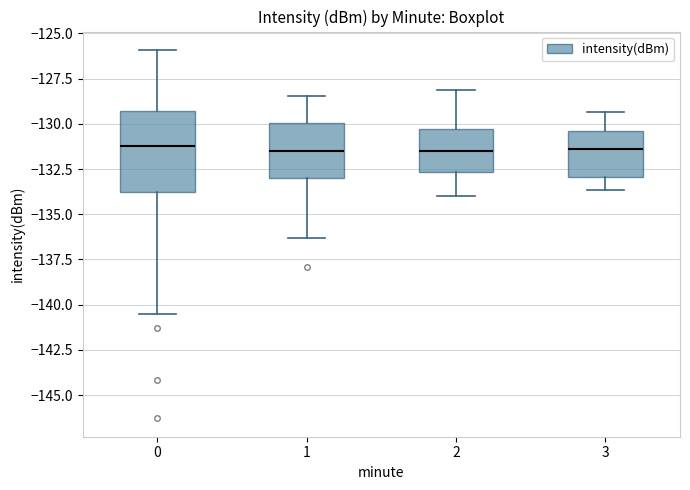

Where does the lower whisker of the box at x = 0 end on the y-axis? The values are not printed on the chart, so give them approximately, as read against the axis.

-140.5